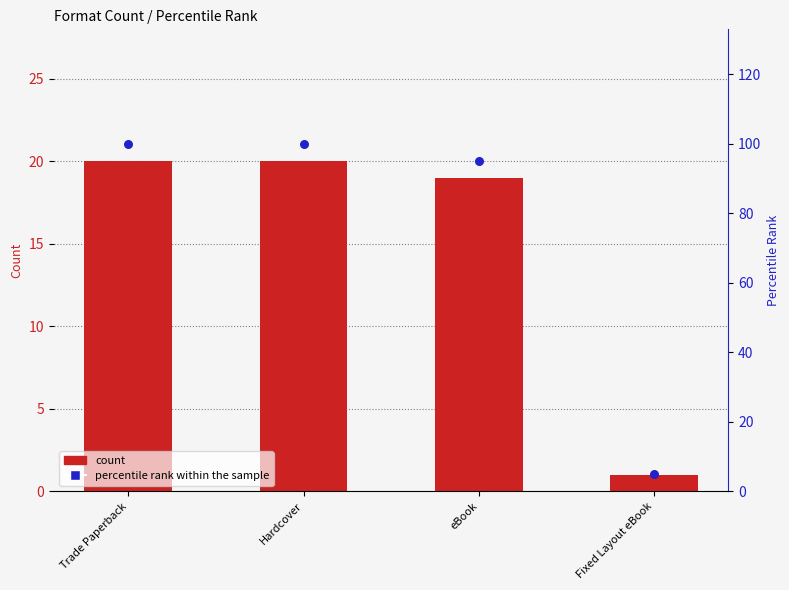

What are all the series names shown in the legend?

count, percentile rank within the sample